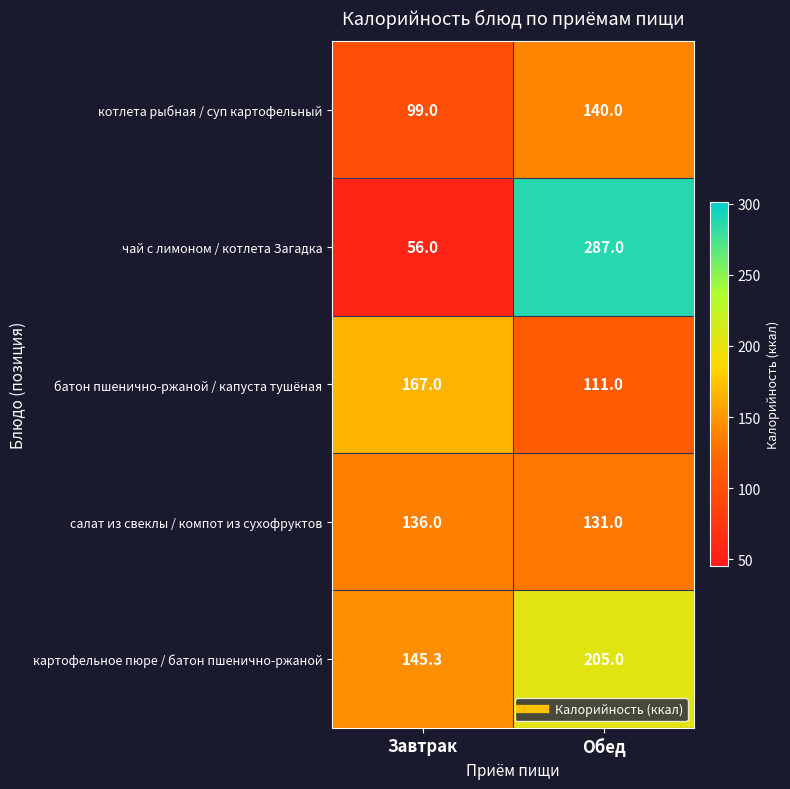

Which series has the largest total across all categories?

картофельное пюре / батон пшенично-ржаной